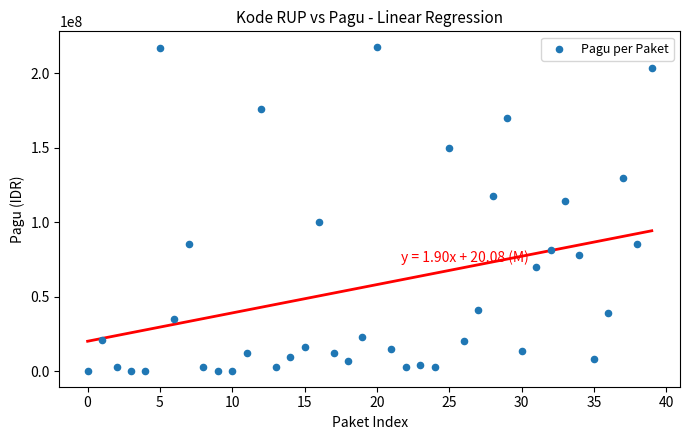

What is the range of Y values (max minus min)?

216860000